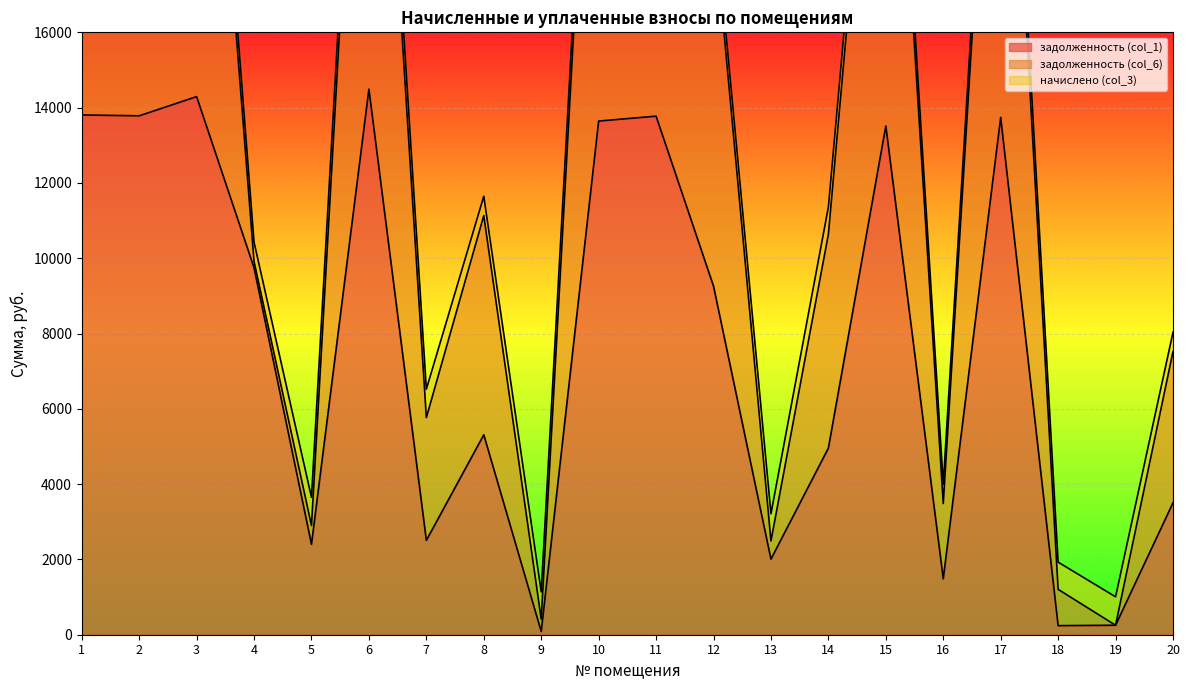

Reading left to right, what are all the values shown in this chart?

задолженность (col_1): 13805.8	13782.3	14293.0	9745.2	2401.0	14491.3	2506.0	5310.1	86.8	13643.3	13773.2	9257.5	2007.4	4957.3	13513.3	1486.3	13740.7	241.0	251.8	3504.4
задолженность (col_6): 14528.7	2925.8	15041.4	170.1	499.0	15255.0	3261.3	5823.8	327.7	14357.7	14494.5	9750.7	482.0	5680.2	14220.9	1998.3	14460.2	963.9	0.0	4016.4
начислено (col_3): 722.9	734.8	748.4	510.3	748.4	763.7	755.2	513.7	722.9	714.4	721.2	493.3	722.9	722.9	707.6	512.0	719.5	722.9	755.2	512.0